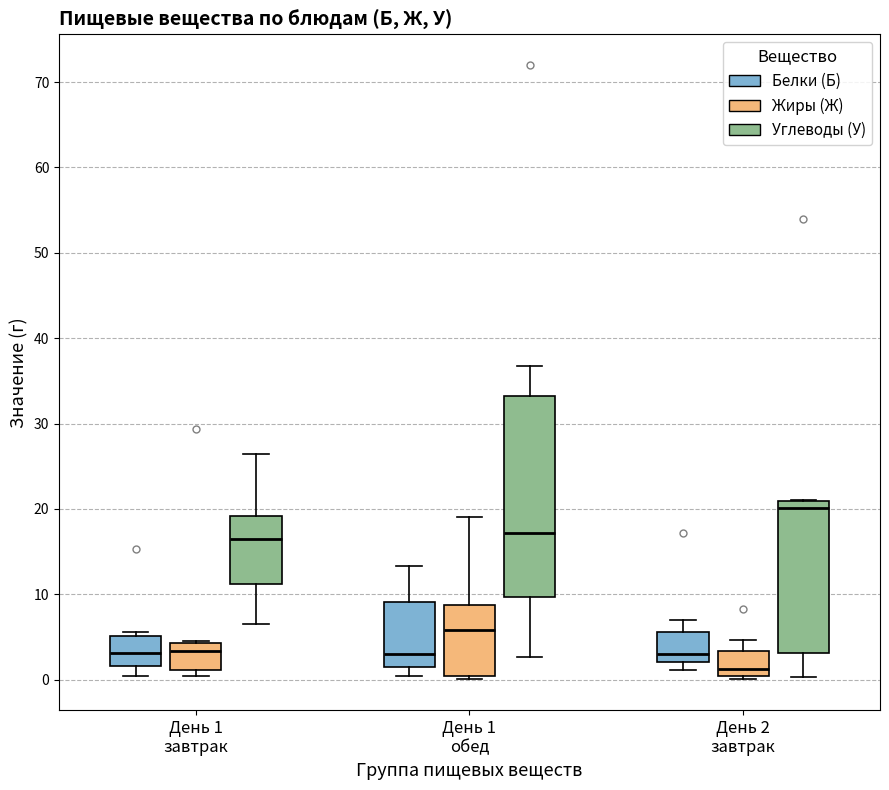

Reading left to right, transcribe this box plot: for each box, give where its median line is, the range the box spans, and where its two whiskers end, as read against the y-axis. The values are not printed on the chart, so give them approximately, as read against the axis.

День 1 завтрак (Белки (Б)): median 3, box 2 to 5, whiskers 0 to 6
День 1 завтрак (Жиры (Ж)): median 3, box 1 to 4, whiskers 0 to 5
День 1 завтрак (Углеводы (У)): median 17, box 11 to 19, whiskers 7 to 26
День 1 обед (Белки (Б)): median 3, box 1 to 9, whiskers 0 to 13
День 1 обед (Жиры (Ж)): median 6, box 0 to 9, whiskers 0 (just below the box's lower edge) to 19
День 1 обед (Углеводы (У)): median 17, box 10 to 33, whiskers 3 to 37
День 2 завтрак (Белки (Б)): median 3, box 2 to 6, whiskers 1 to 7
День 2 завтрак (Жиры (Ж)): median 1, box 0 to 3, whiskers 0 (just below the box's lower edge) to 5
День 2 завтрак (Углеводы (У)): median 20, box 3 to 21, whiskers 0 to 21